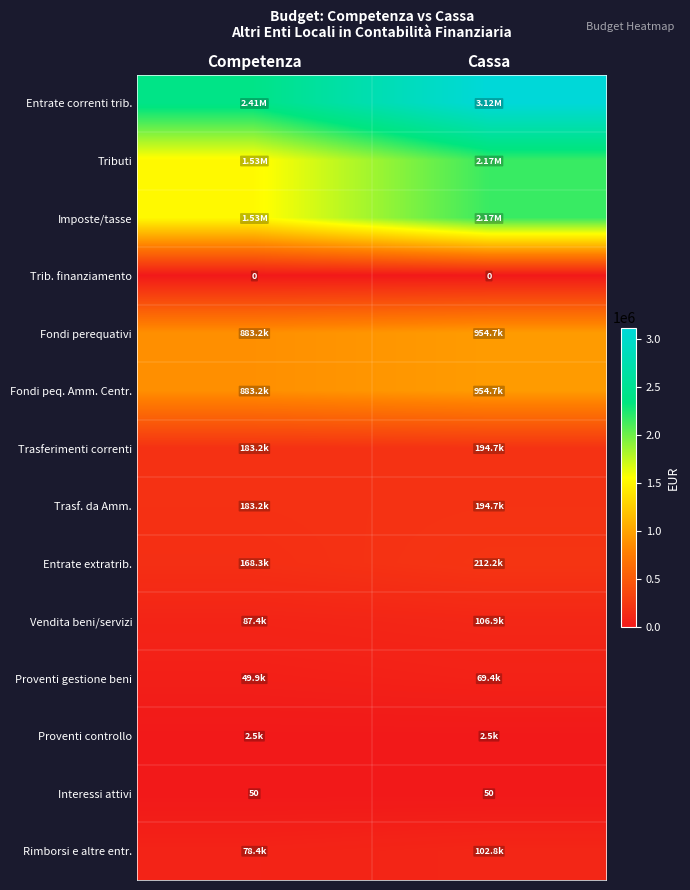

Is it true that Trib. finanziamento equals 0.0 at Cassa?

True